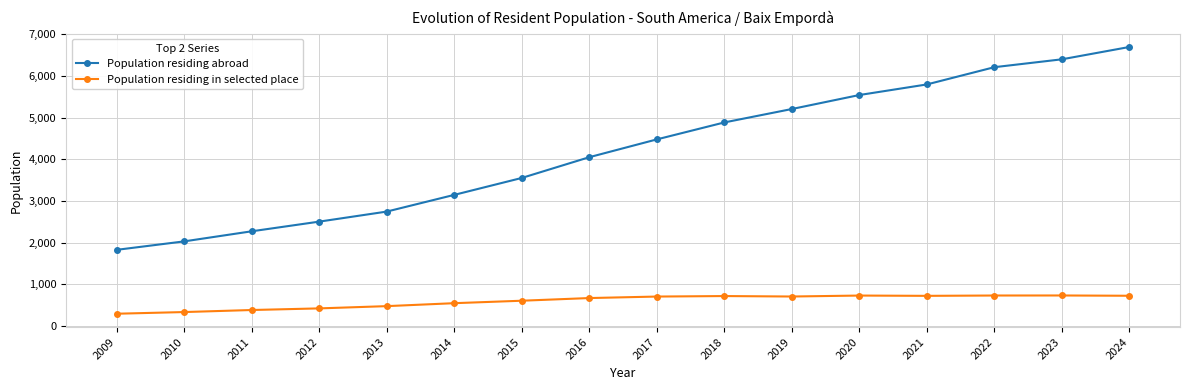

At which label is Population residing abroad closest to 4259?

2016